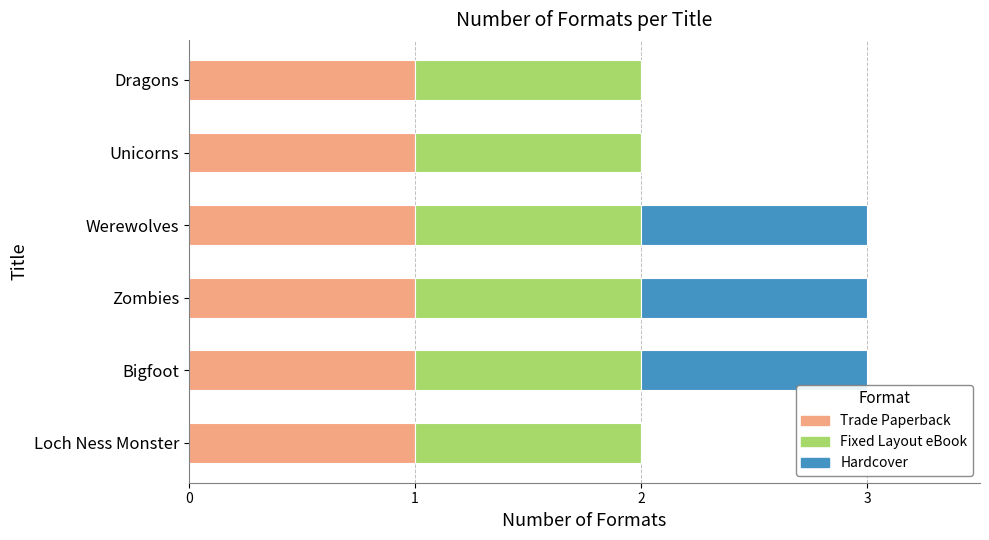

Is it true that Trade Paperback equals 2 at Dragons?

False